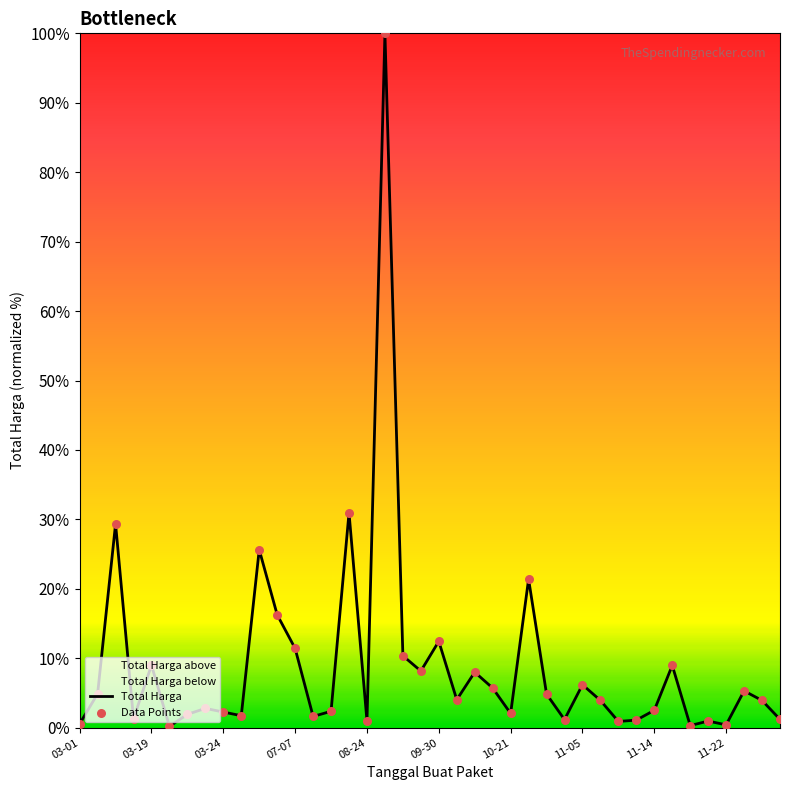

Which series contains the lowest Y value?

Total Harga